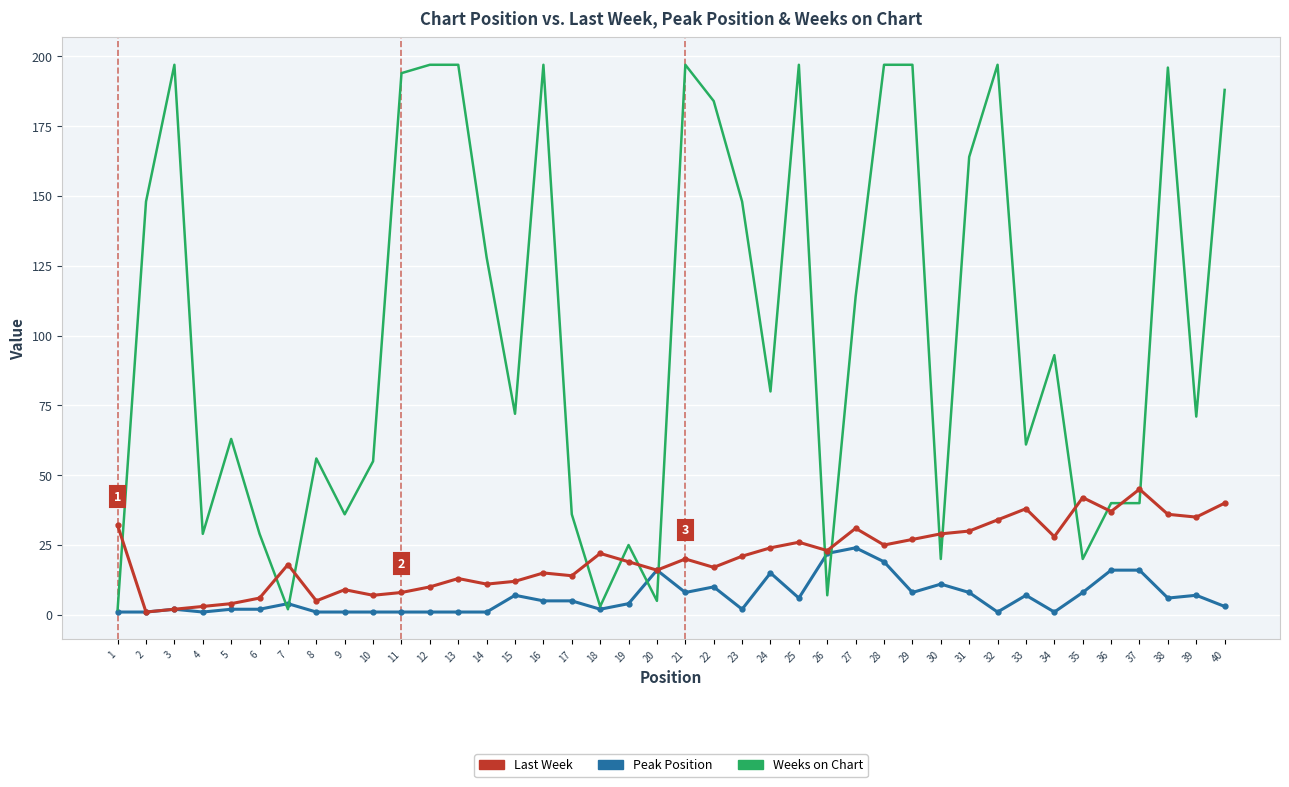

At 25, list the series in order from largest to smallest.

Weeks on Chart, Last Week, Peak Position